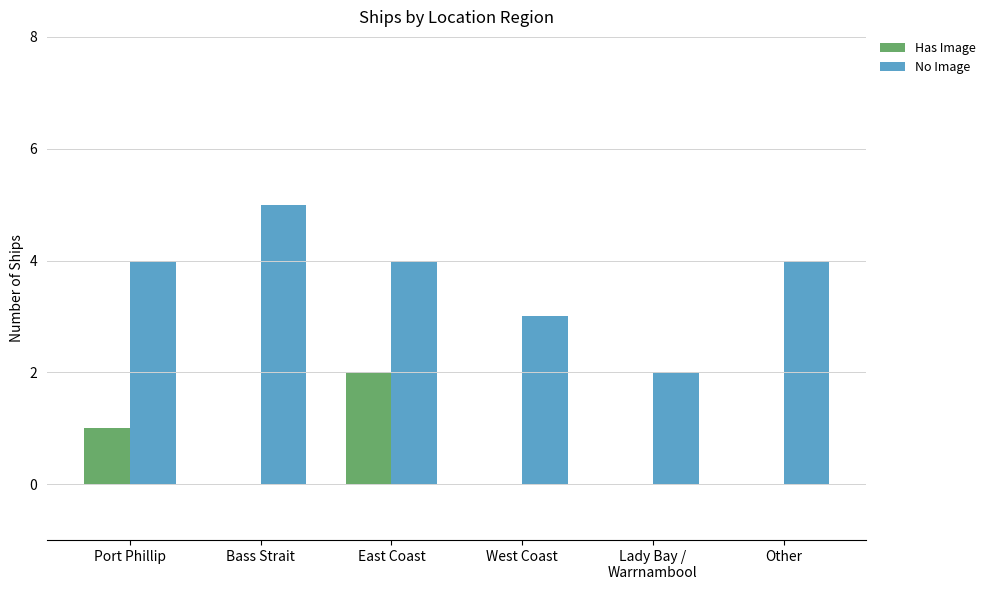

True or false: No Image has a value of 6 at Port Phillip.

False